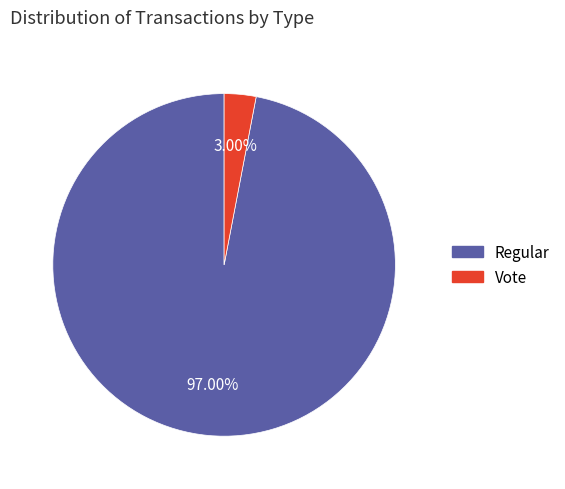

To the nearest percent, what is the average slice percentage?

50%